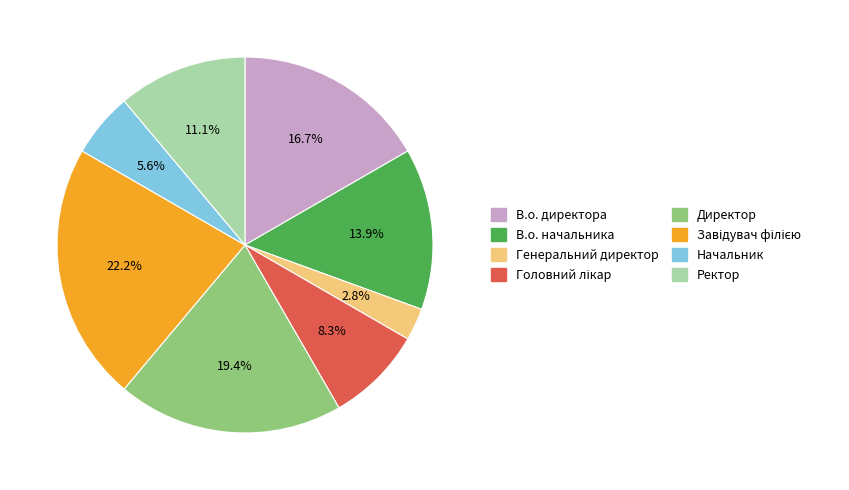

What portion of the pie excludes В.о. начальника?

86.1%